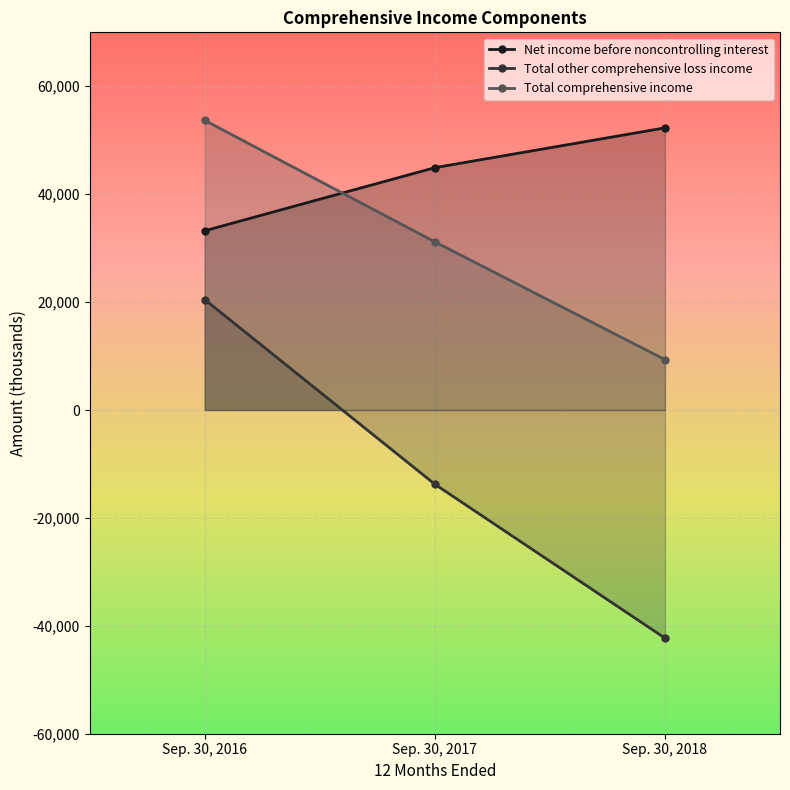

True or false: Total comprehensive income has a value of 33050 at Sep. 30, 2016.

False